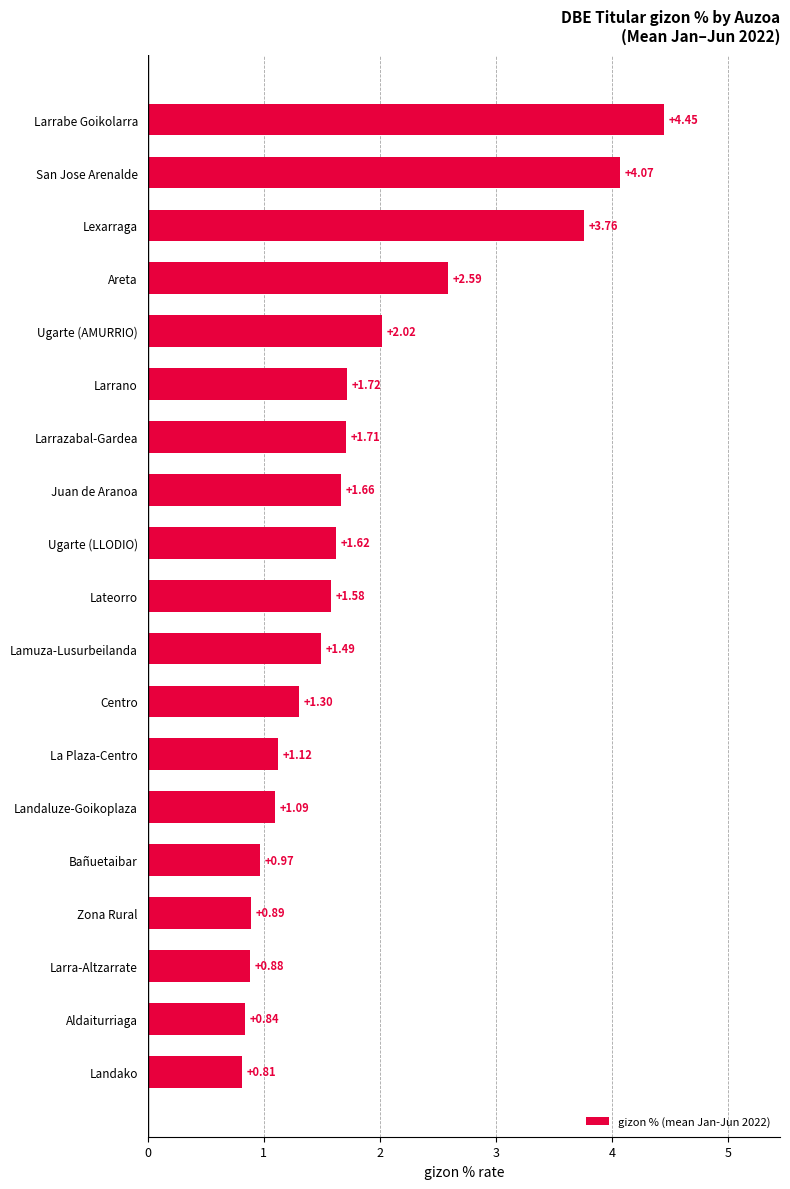

Does the chart contain any negative values?

No